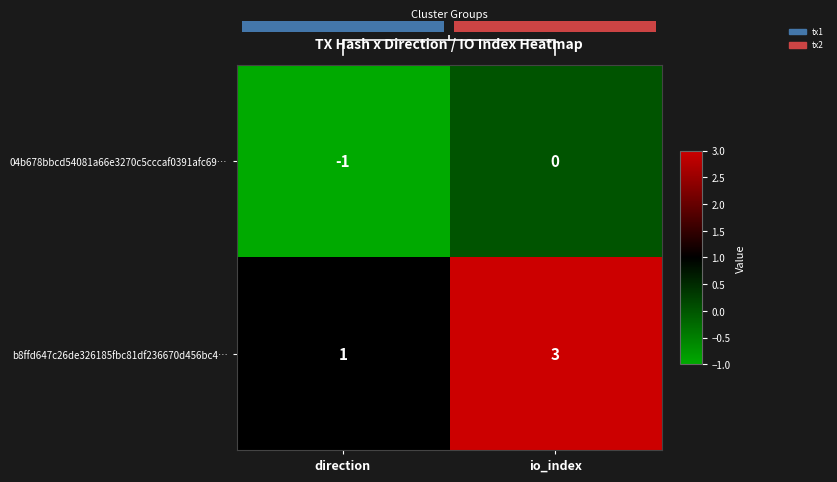

What is the highest value of the b8ffd647c26de326185fbc81df236670d456bc4… series?

3